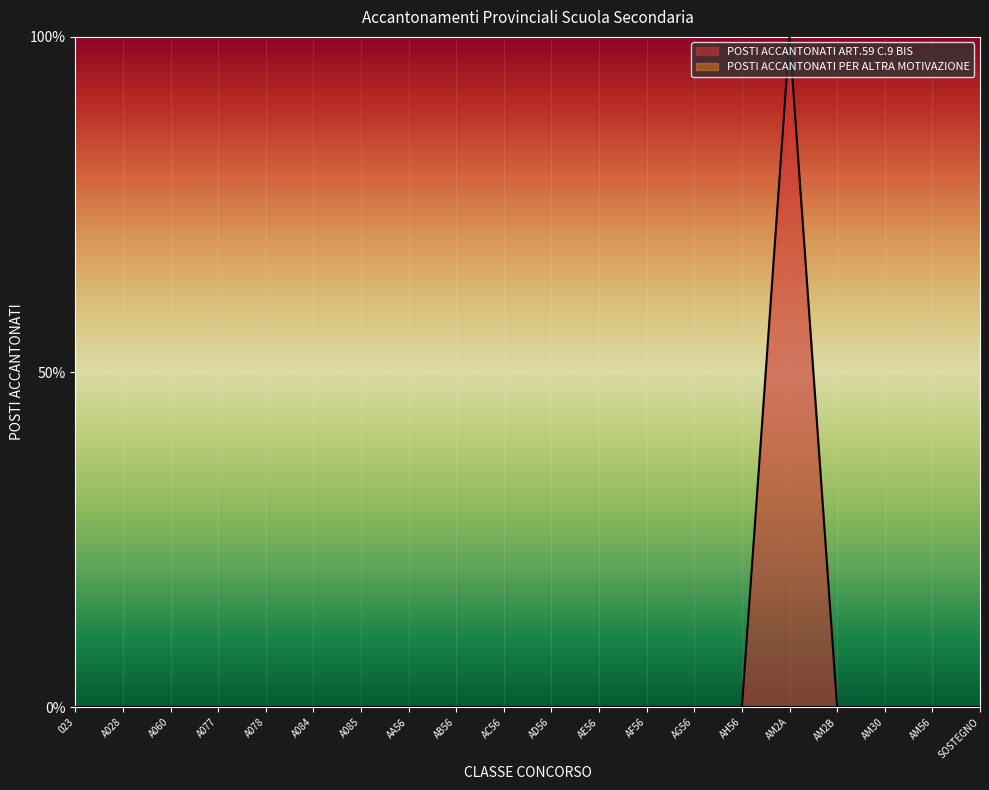

Count the number of categories in the chart.

20